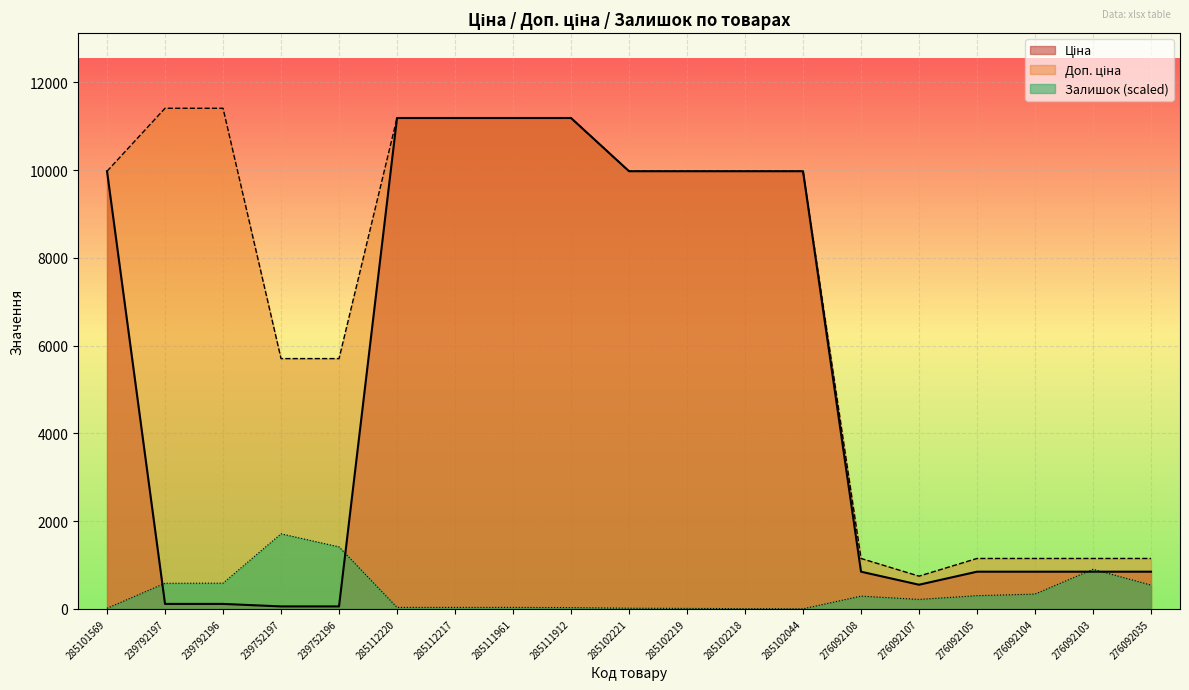

In Ціна, how many points are lower than both neighbors (excluding endpoints)?

1